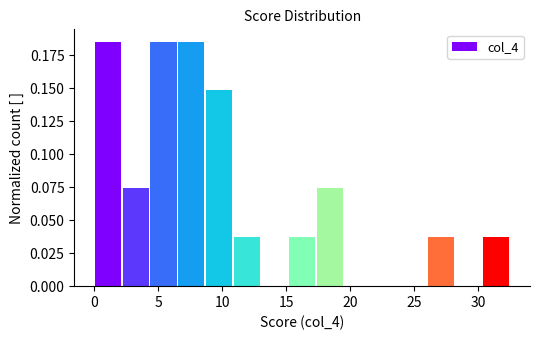

Reading left to right, list every bar in this chart as the range it spans on the x-axis followed by its height. Neither the bar edges nor the heights are printed on the chart, so give them approximately, as read against the axes.

0.0 to 2.0: 0.185
2.0 to 4.5: 0.075
4.5 to 6.5: 0.185
6.5 to 8.5: 0.185
8.5 to 11.0: 0.150
11.0 to 13.0: 0.035
13.0 to 15.0: 0
15.0 to 17.5: 0.035
17.5 to 19.5: 0.075
19.5 to 21.5: 0
21.5 to 24.0: 0
24.0 to 26.0: 0
26.0 to 28.0: 0.035
28.0 to 30.5: 0
30.5 to 32.5: 0.035